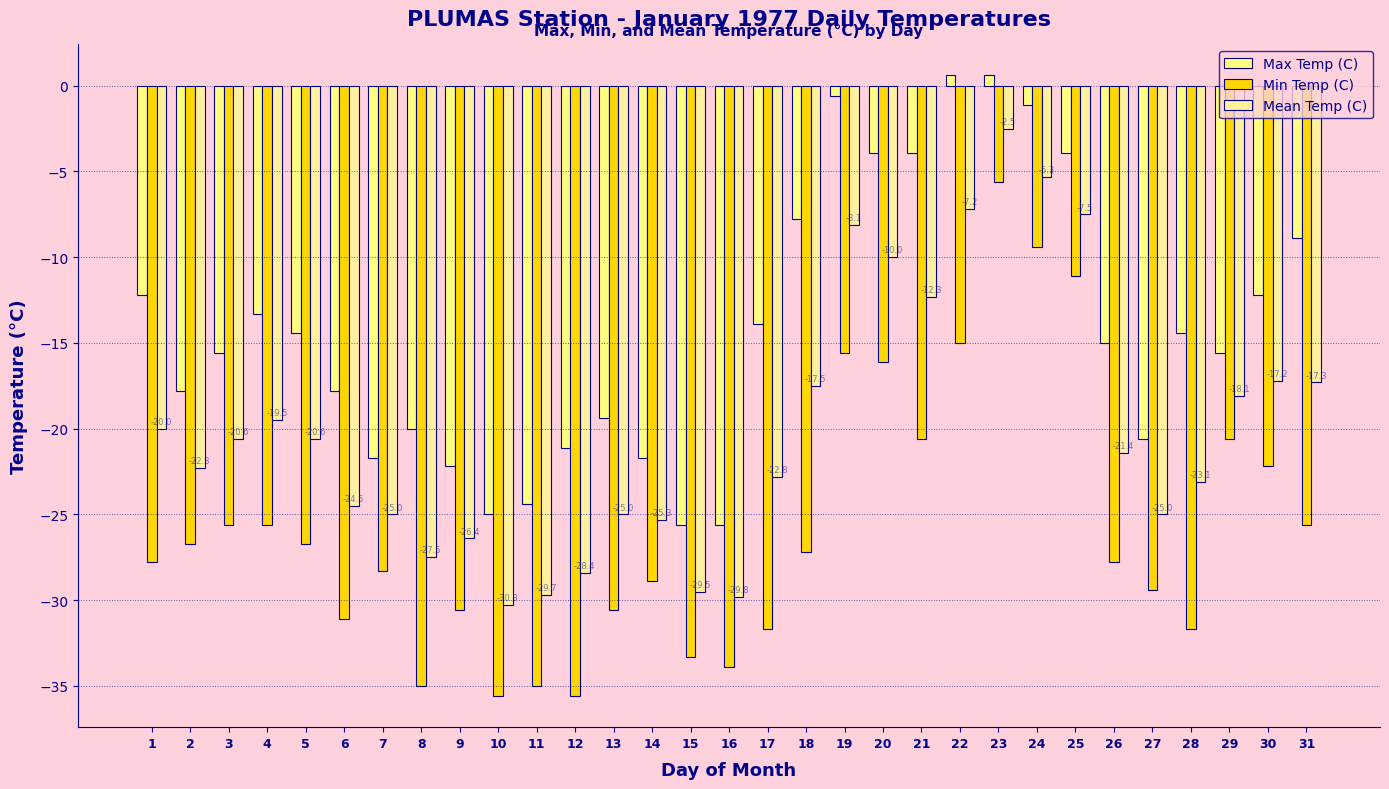

How many negative values does the Max Temp (C) series have?

29